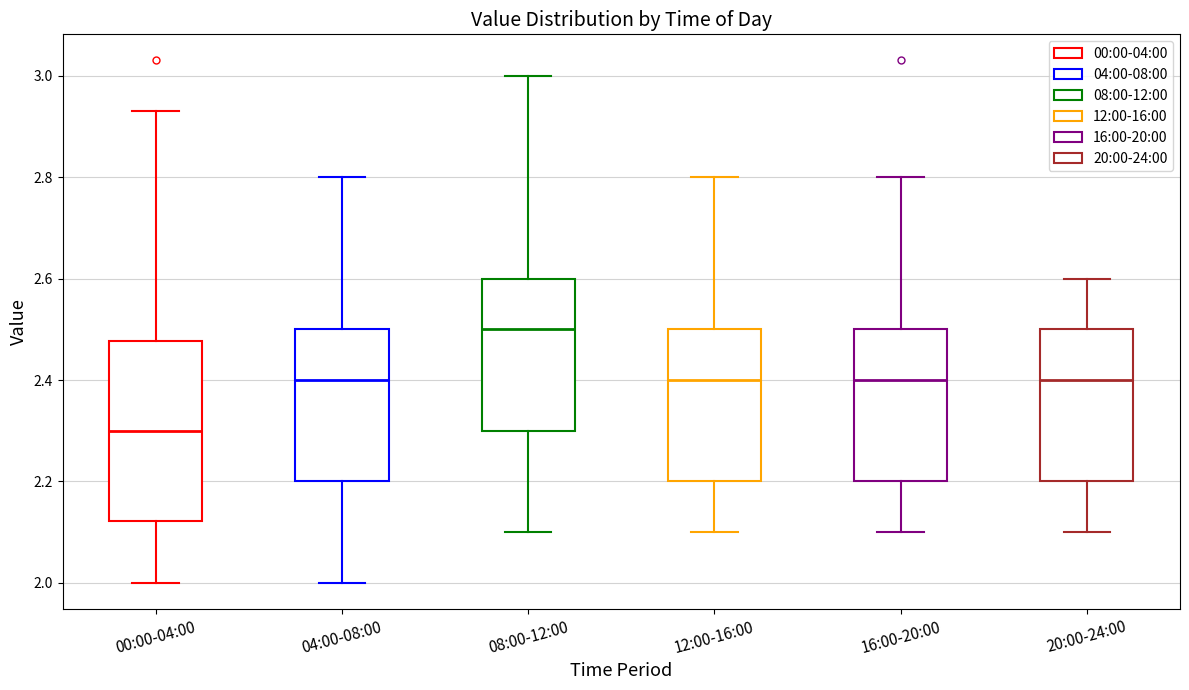

Which box has the lowest median line?

00:00-04:00